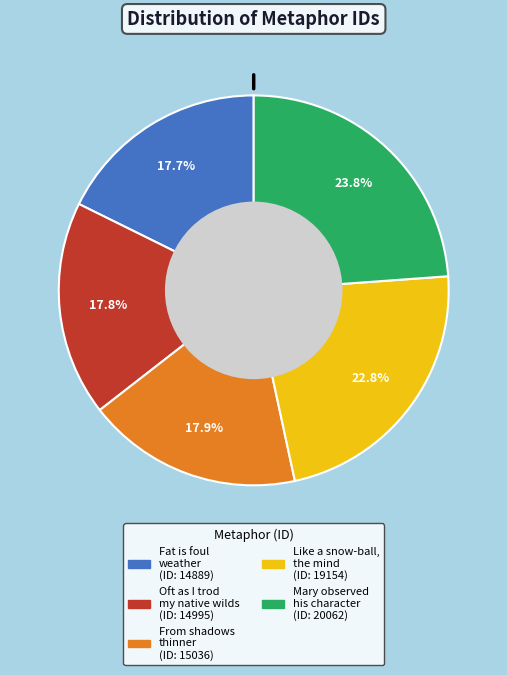

Is there any slice that represents more than half of the pie?

No